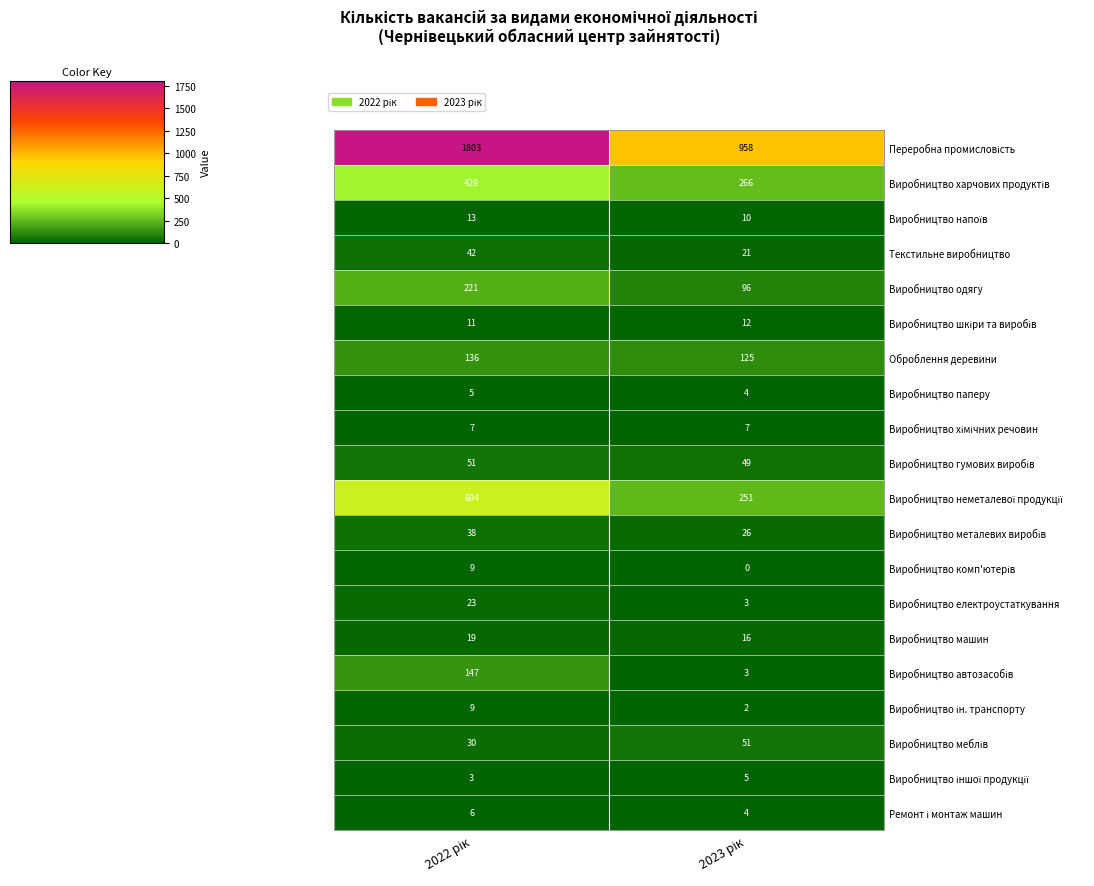

What is the highest value of the Виробництво паперу series?

5